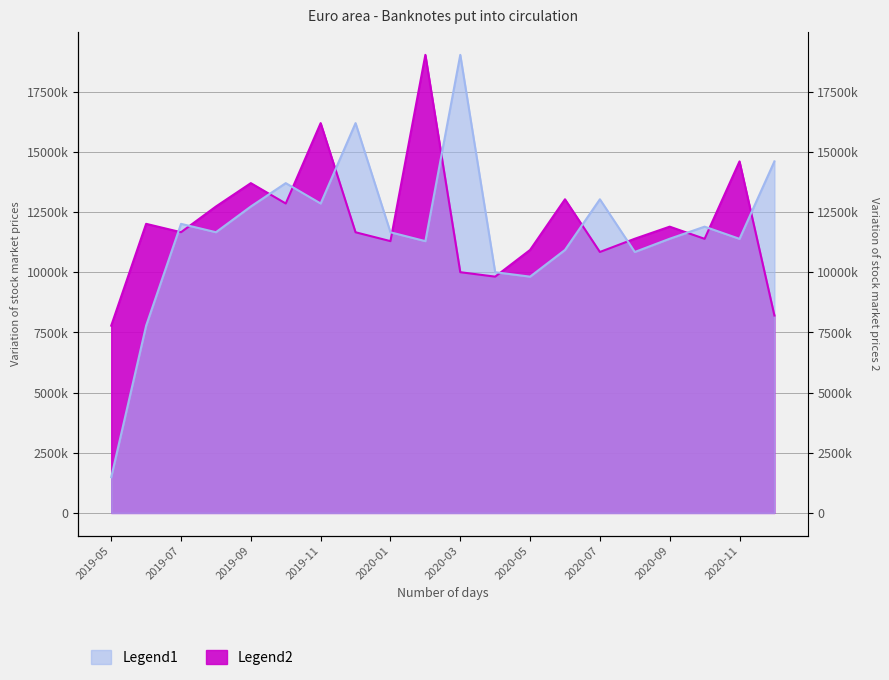

What is the sum of all Legend2 values?

241094850.6